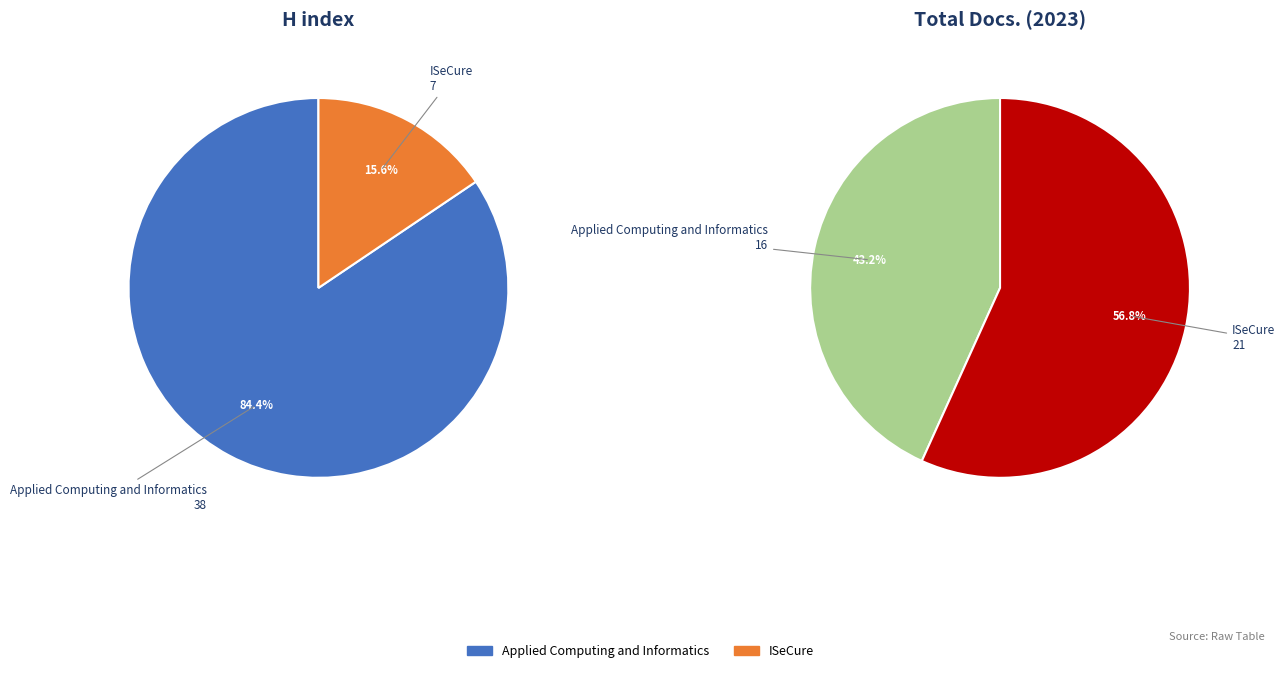

To the nearest percent, what portion does ISeCure represent?

57%